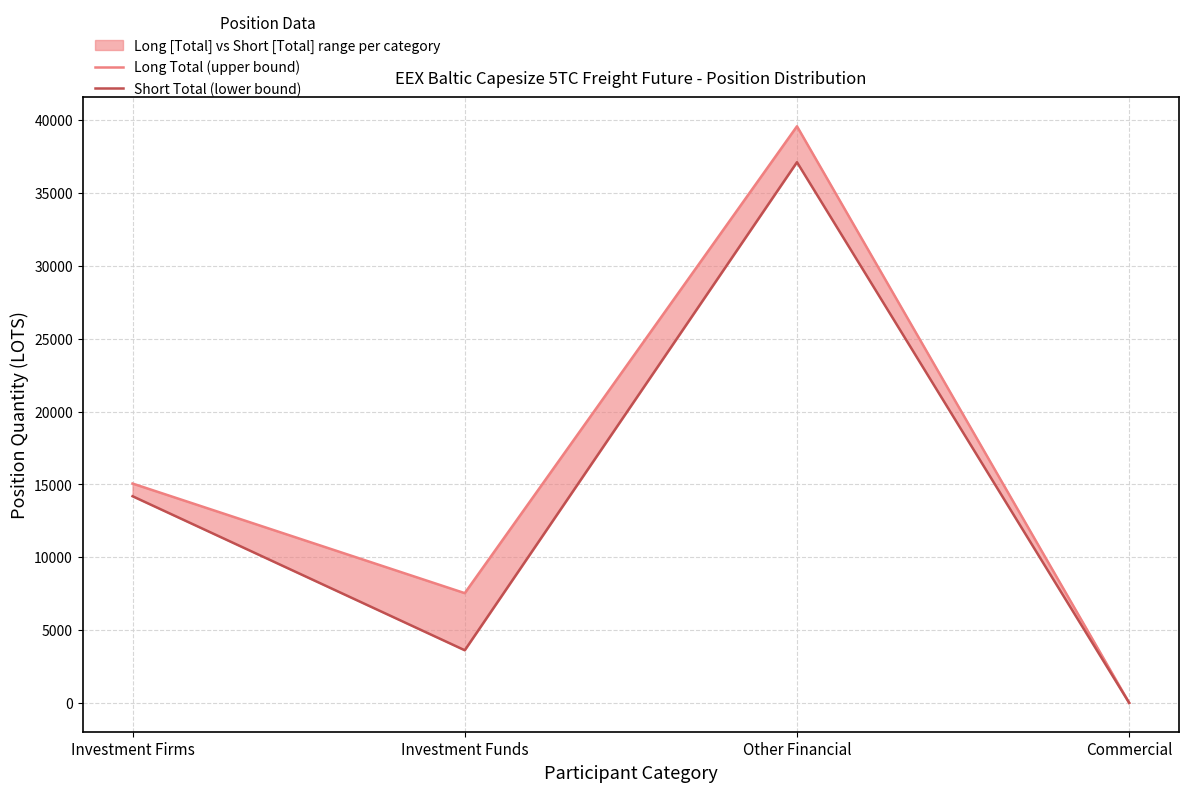

Reading left to right, transcribe all the data shown in this chart.

Long Total (upper bound): Investment Firms=15055.8	Investment Funds=7532.6	Other Financial=39577.2	Commercial=0.0
Short Total (lower bound): Investment Firms=14185.3	Investment Funds=3613.0	Other Financial=37112.0	Commercial=0.0